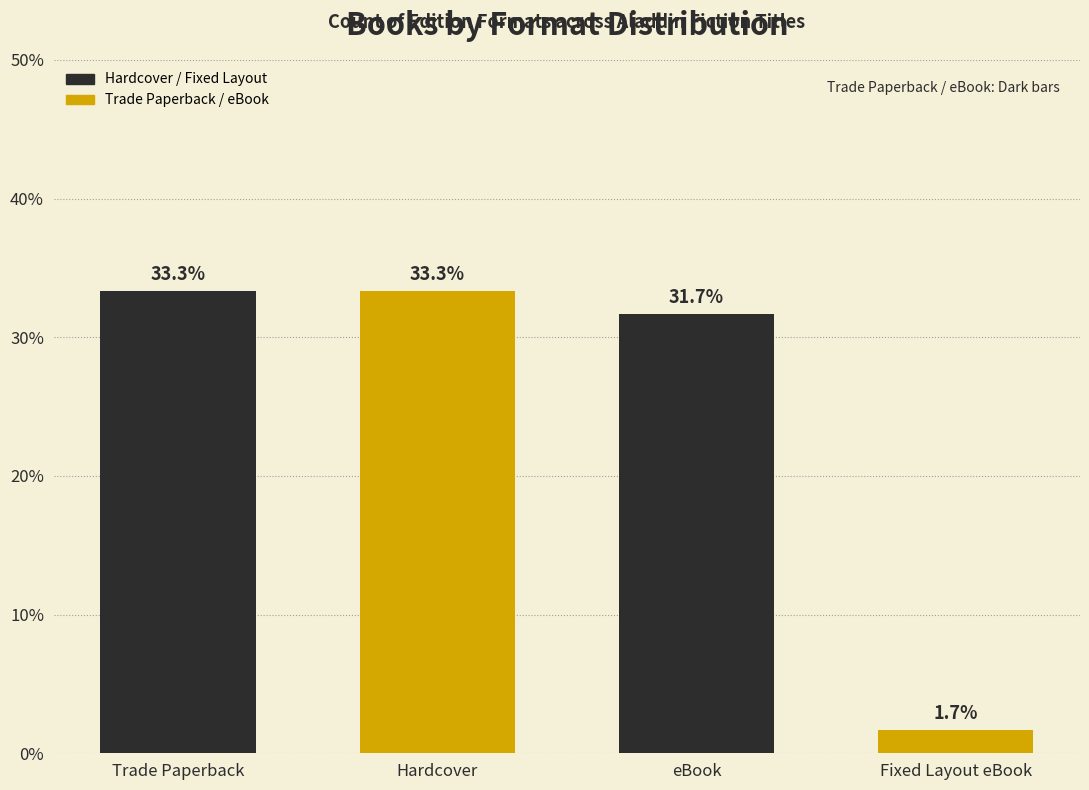

Reading left to right, transcribe all the data shown in this chart.

33.3	33.3	31.7	1.7